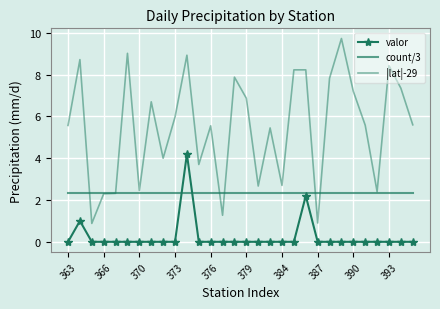

What are all the series names shown in the legend?

valor, count/3, |lat|-29